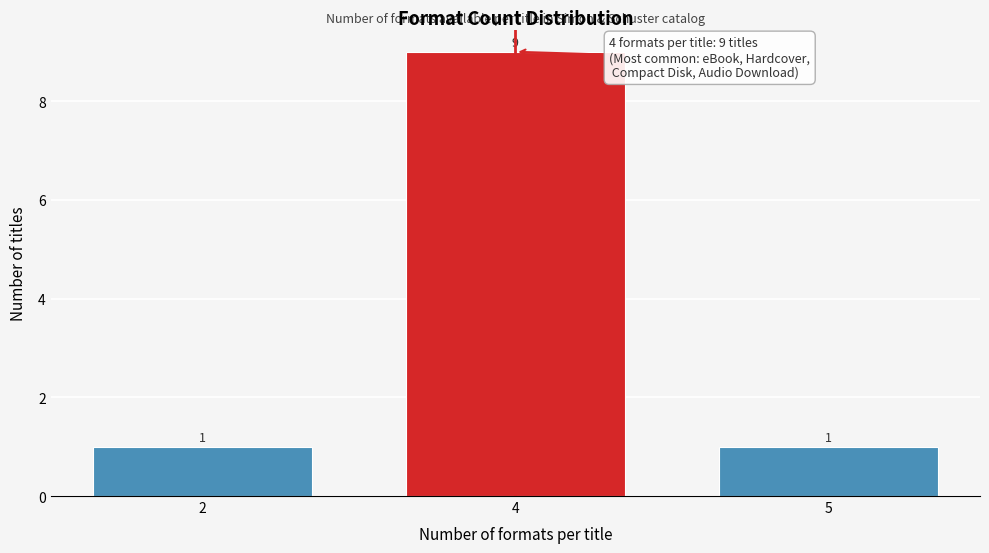

Reading right to left, what are all the values shown in this chart?

1	9	1